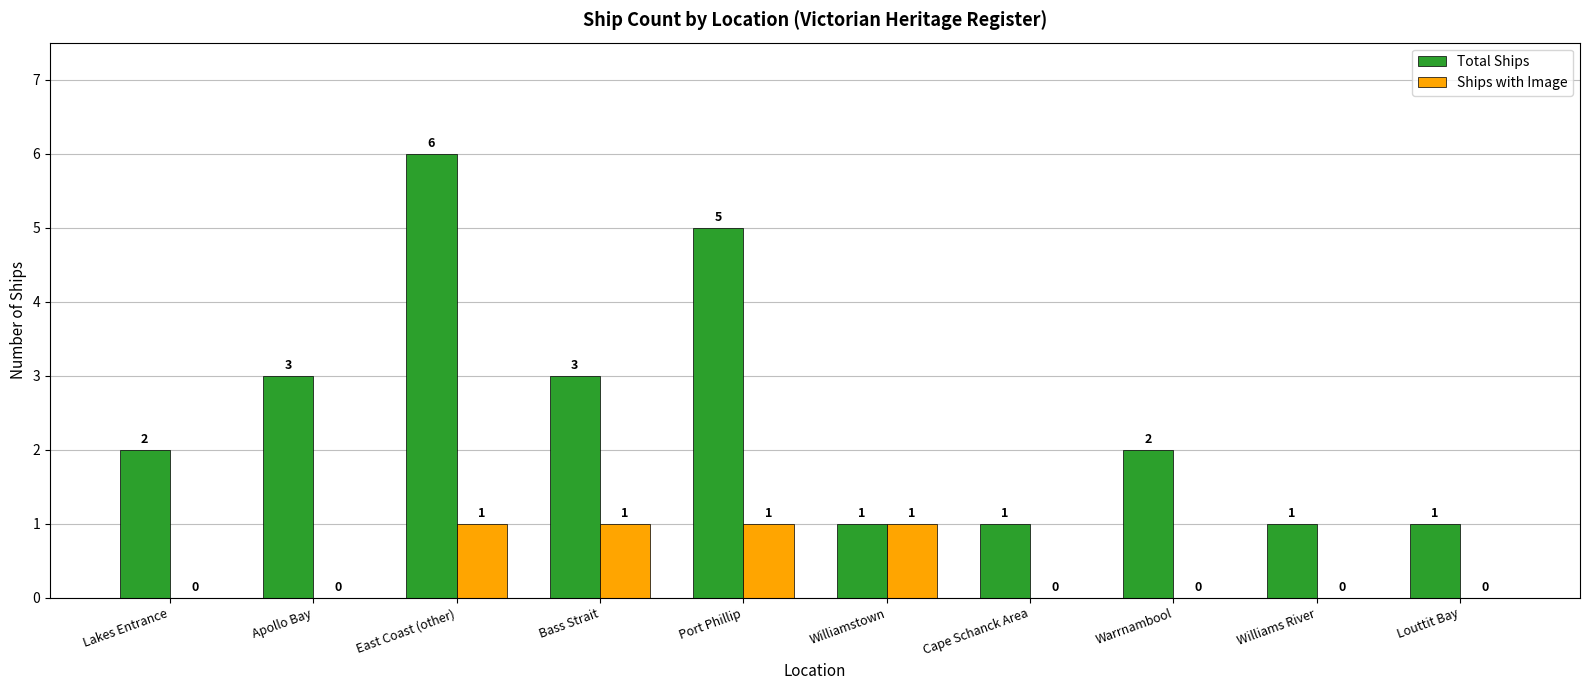

Does the chart contain stacked bars?

No